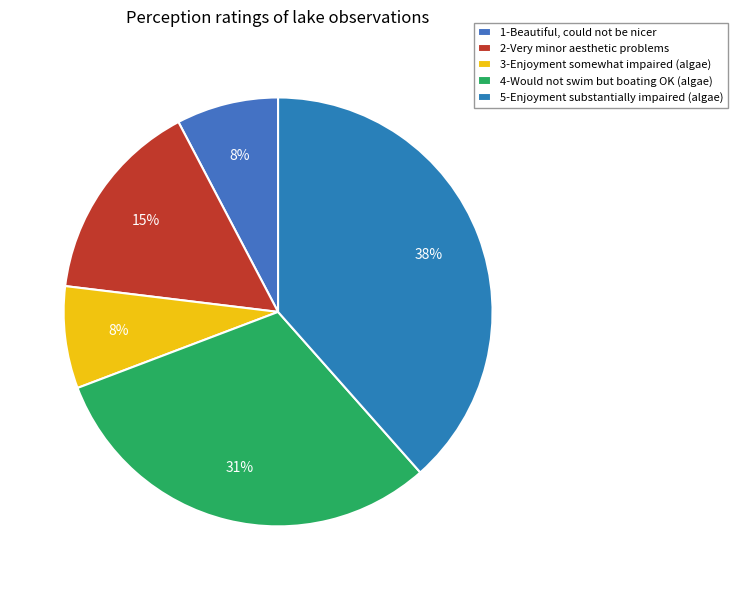

Count the number of slices in the pie.

5